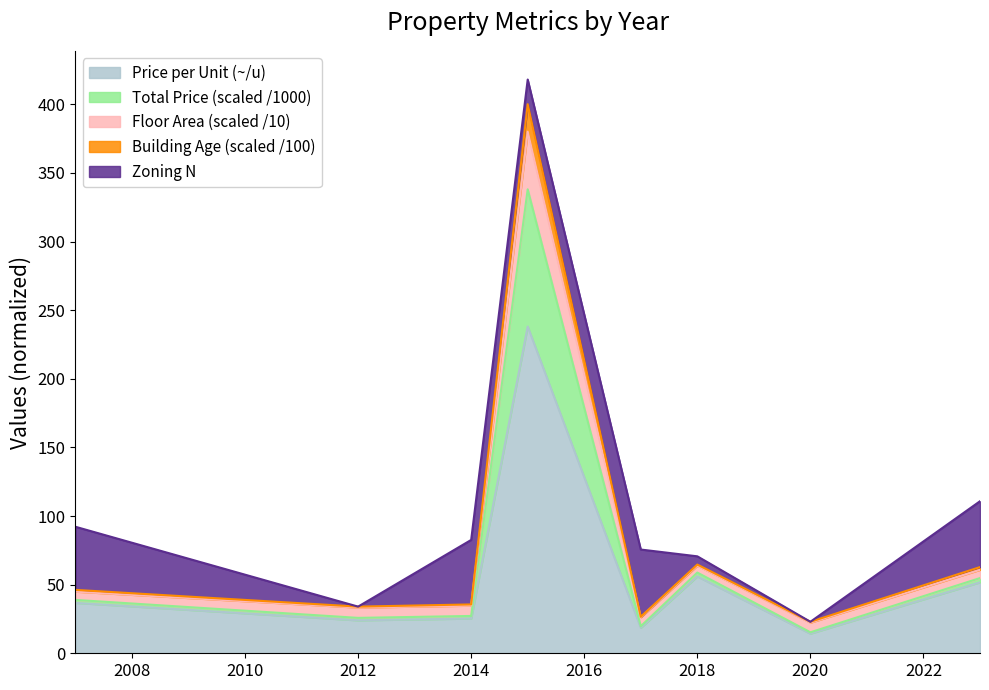

Which has a higher value, 2020 or 2015?

2015